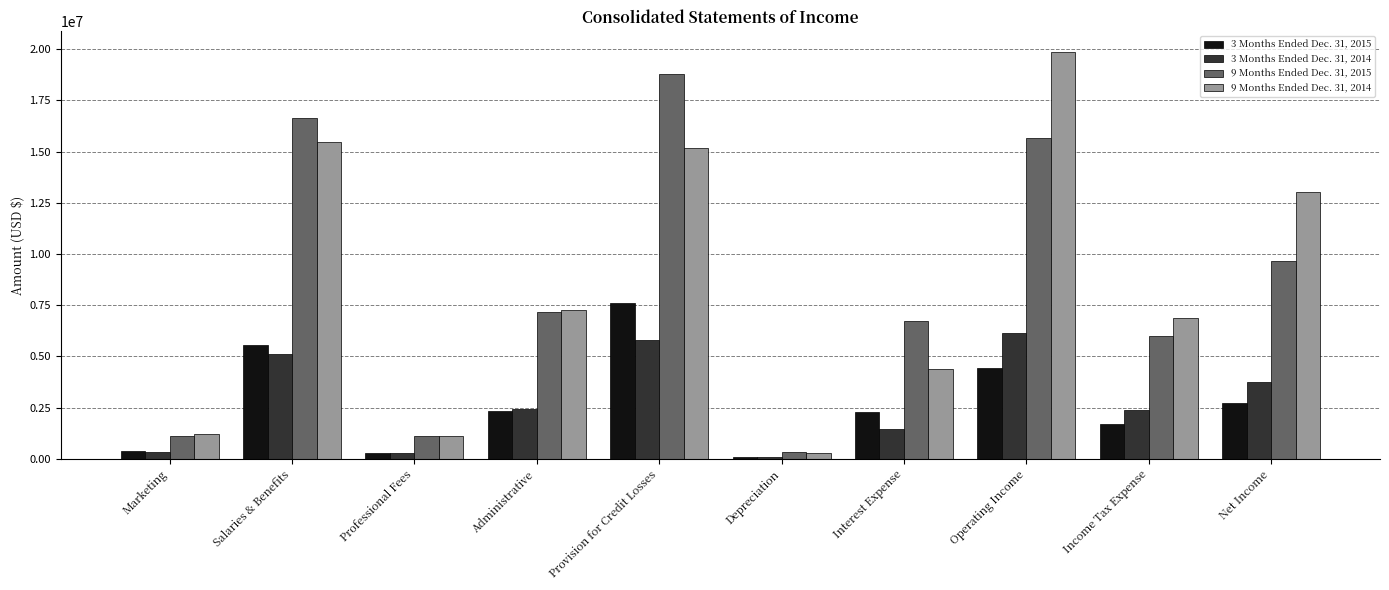

What is the difference between the maximum and minimum values in the 9 Months Ended Dec. 31, 2014 series?

19588268